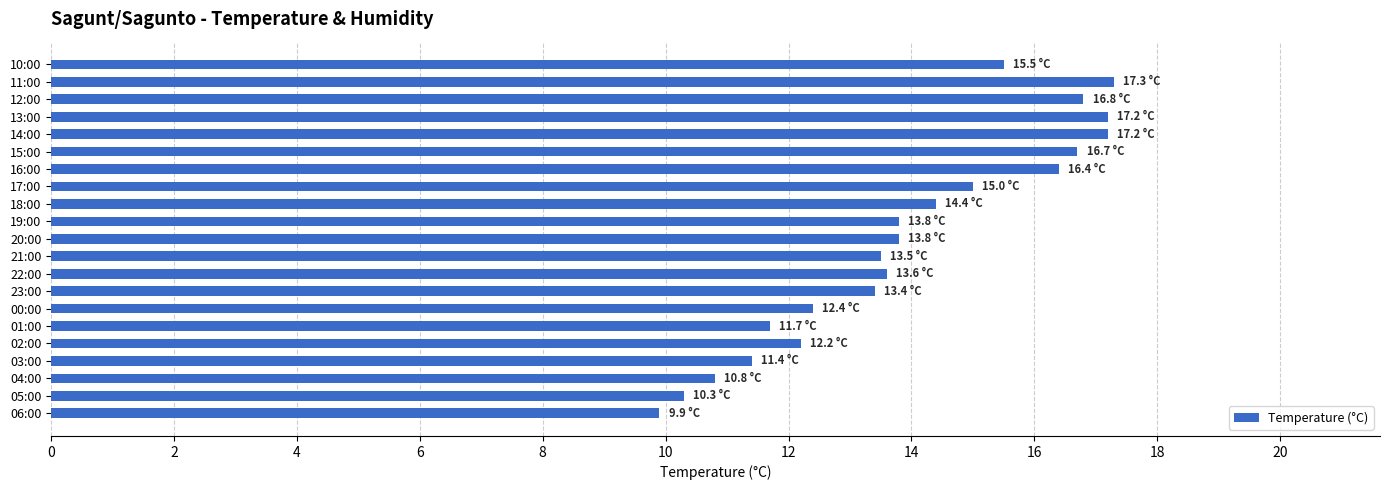

What is the minimum value shown in the chart?

9.9